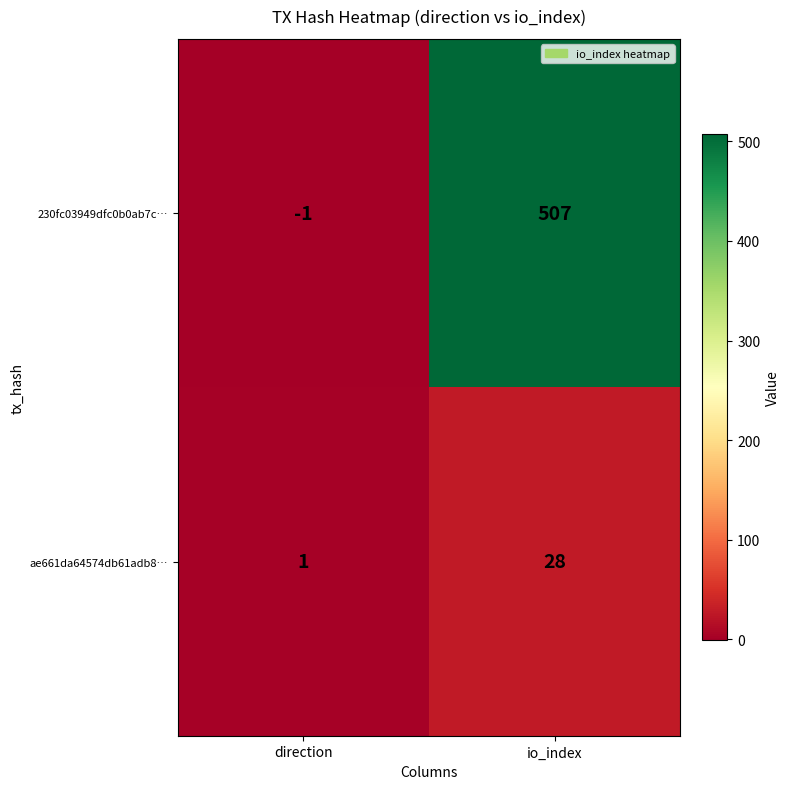

How many values in 230fc03949dfc0b0ab7c… are above zero?

1